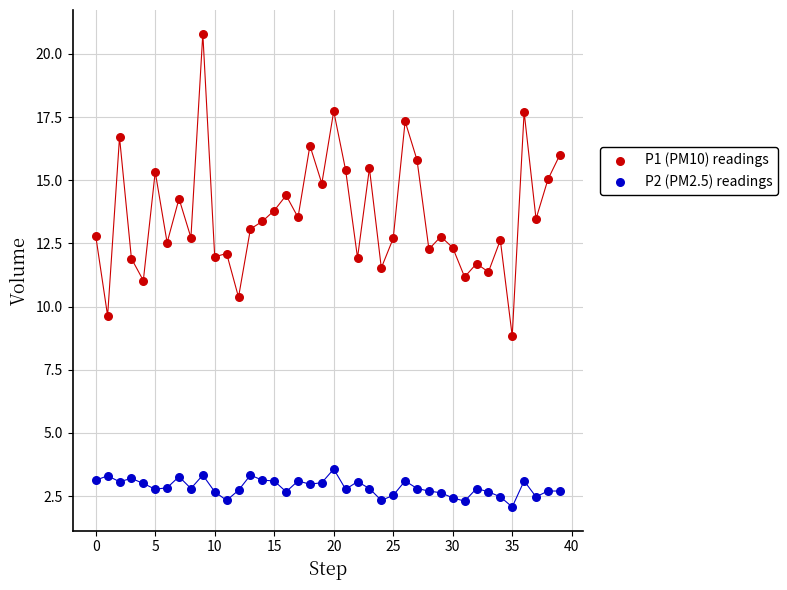

Which series reaches the minimum Y coordinate?

P2 (PM2.5) readings